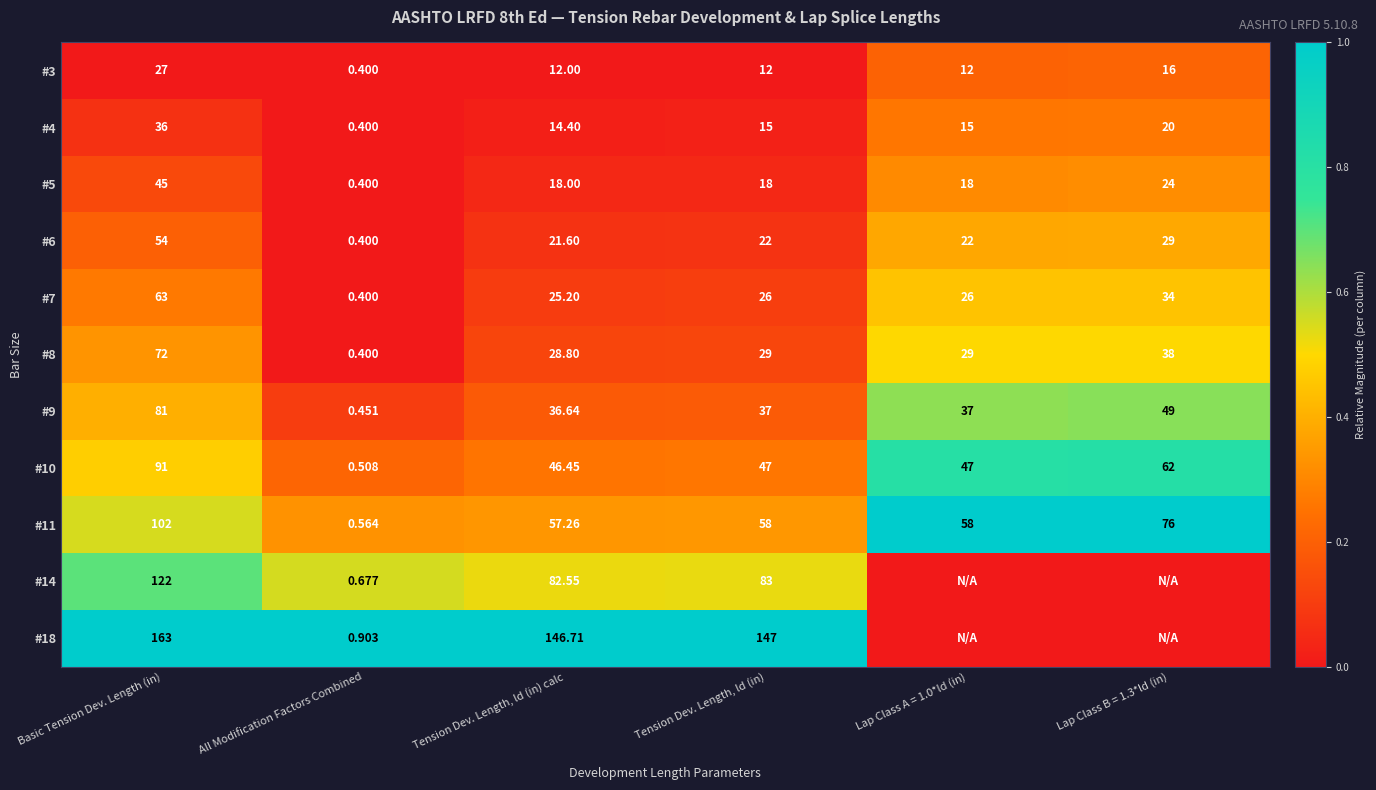

Which category has the highest value in the #5 series?

Basic Tension Dev. Length (in)